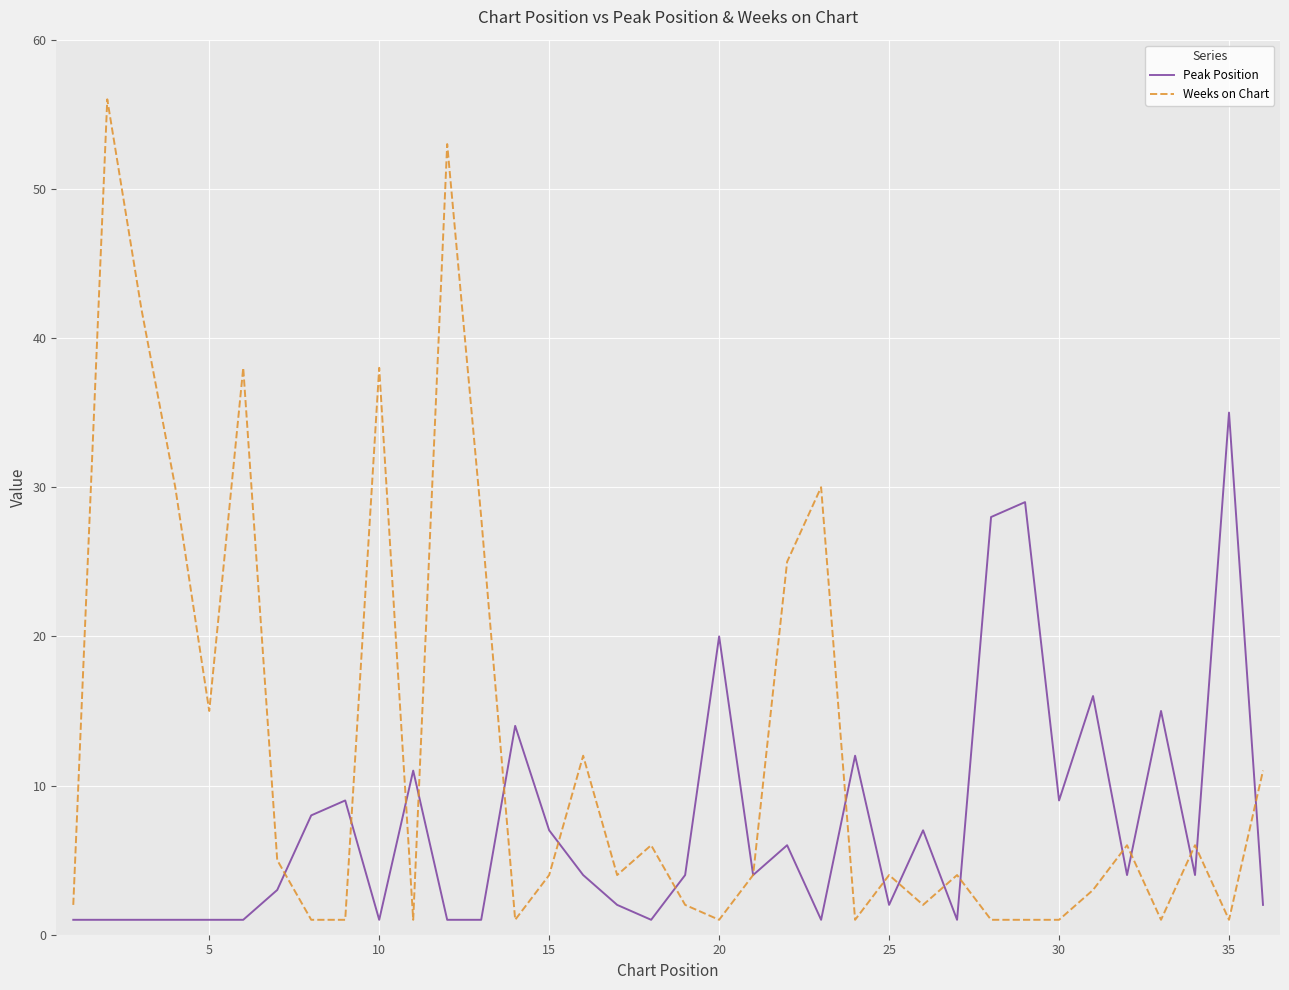

Reading left to right, extract all data points from this chart.

Peak Position: 1	1	1	1	1	1	3	8	9	1	11	1	1	14	7	4	2	1	4	20	4	6	1	12	2	7	1	28	29	9	16	4	15	4	35	2
Weeks on Chart: 2	56	42	30	15	38	5	1	1	38	1	53	28	1	4	12	4	6	2	1	4	25	30	1	4	2	4	1	1	1	3	6	1	6	1	11